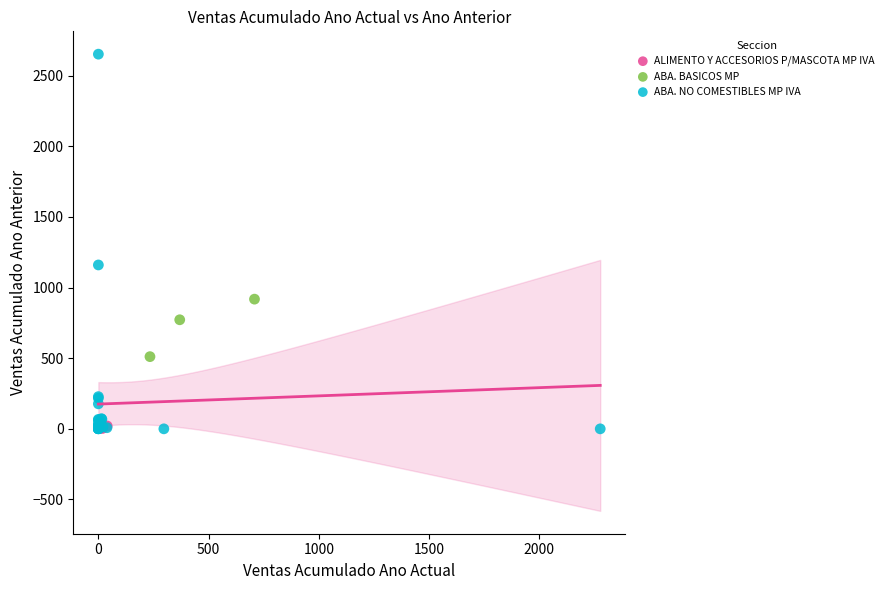

Which series has the largest Y range (max minus min)?

ABA. NO COMESTIBLES MP IVA